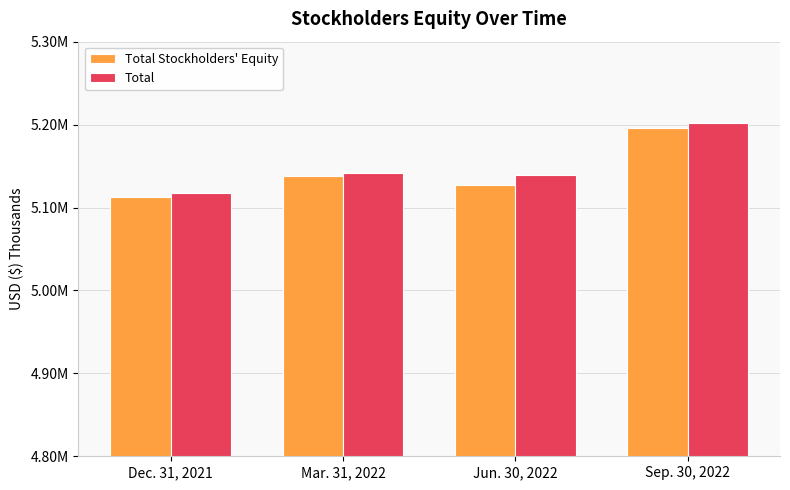

At which category is the sum across all series the highest?

Sep. 30, 2022